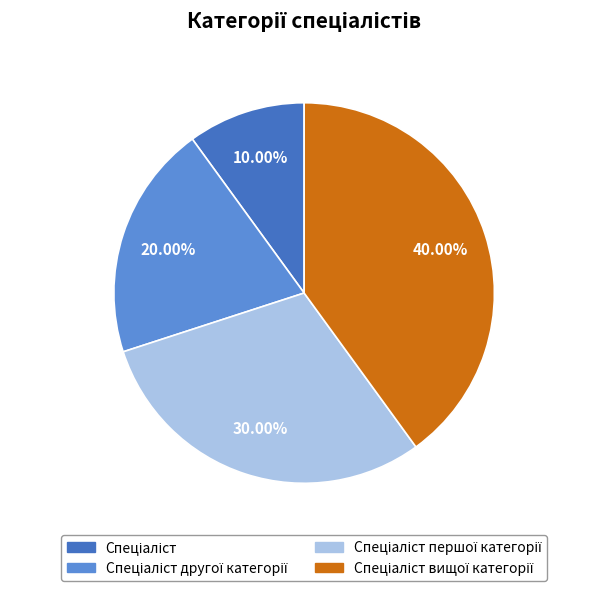

Does any single category account for the majority?

No